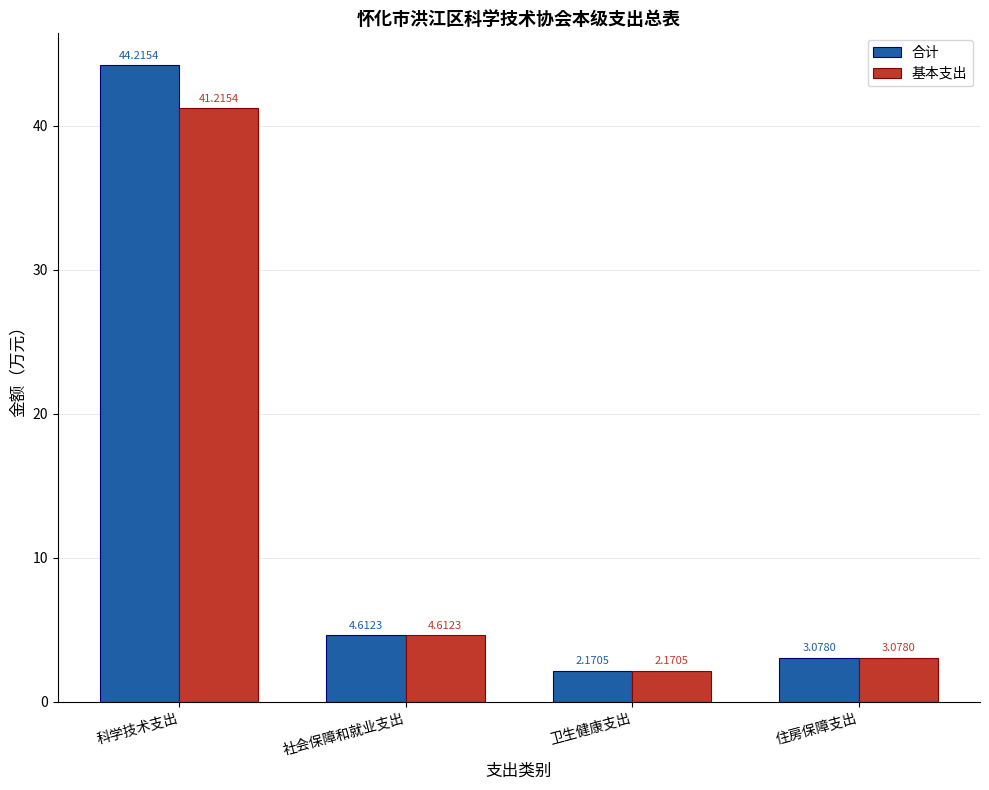

Which category has the lowest value across all series?

卫生健康支出